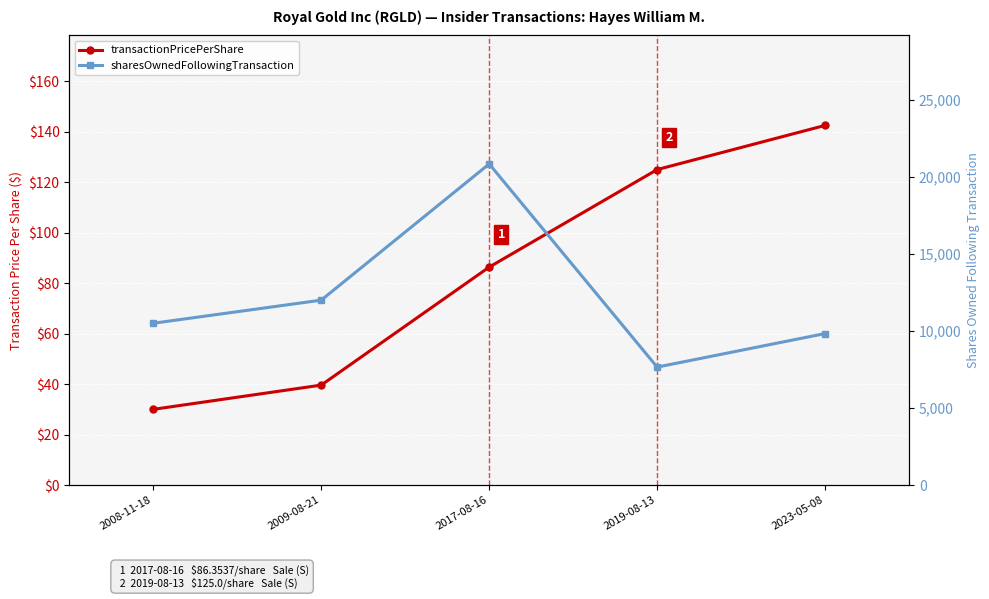

What is the total value across all series at 2023-05-08?

9974.5